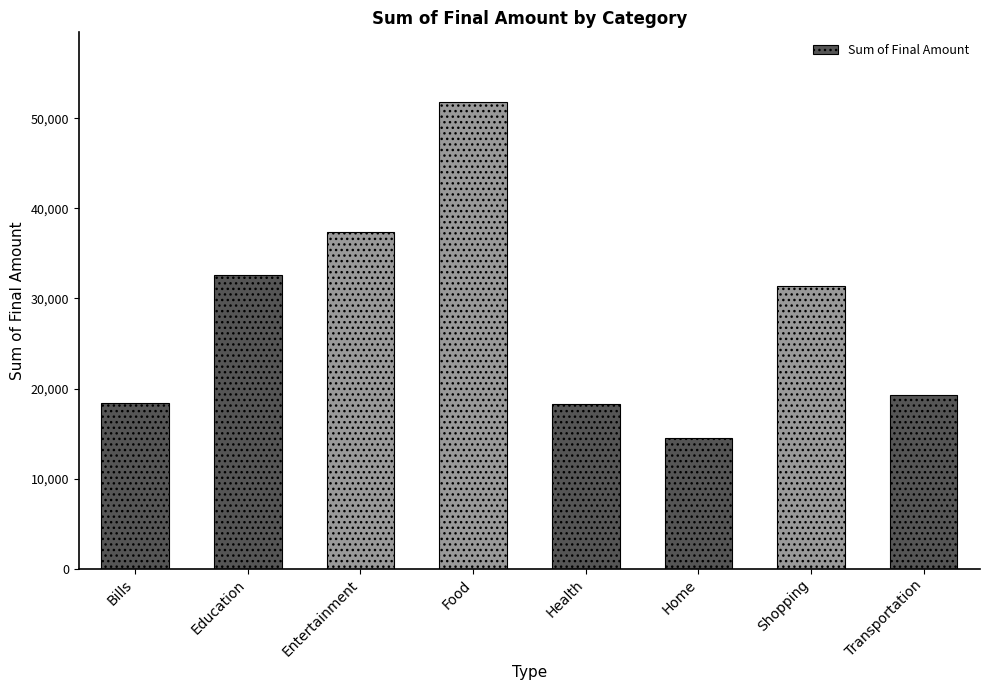

What is the label of the 4th bar from the right?

Health